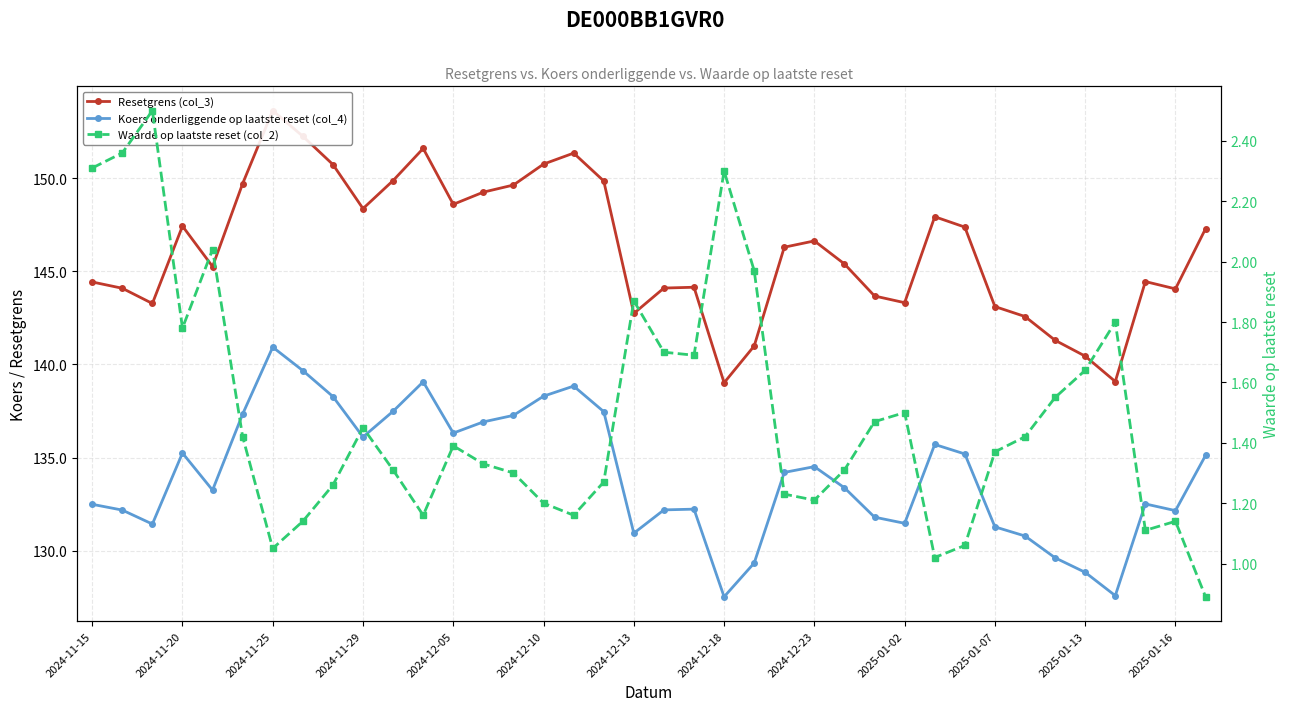

Which series has the widest spread of values?

Resetgrens (col_3)